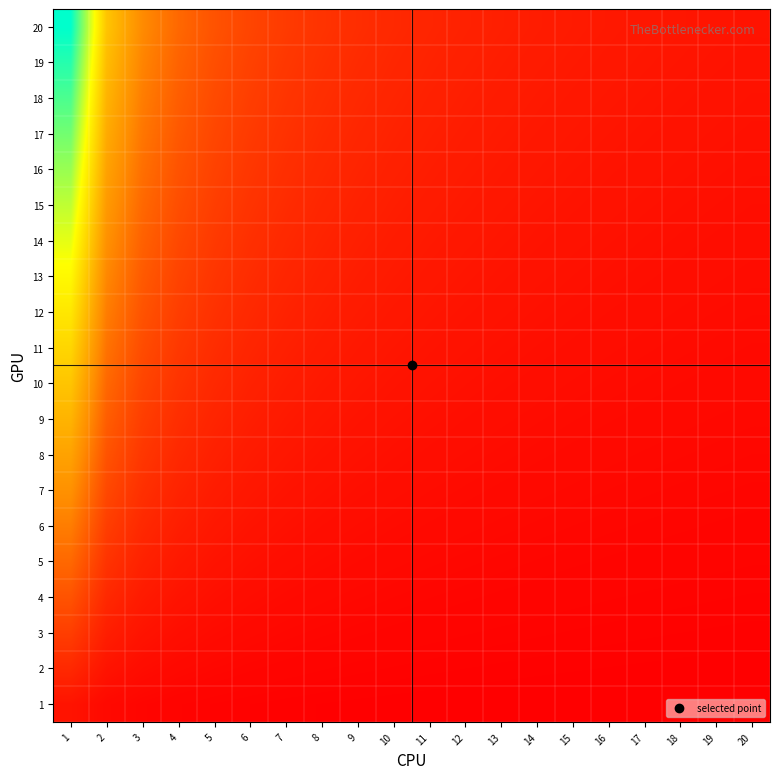

What is the spread (max minus min) of values at 4?

0.2